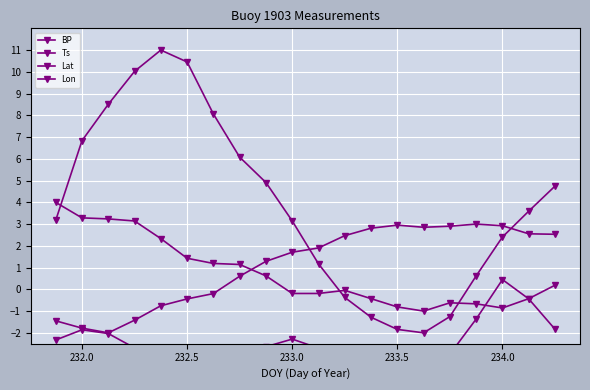

Which series has the widest spread of values?

BP